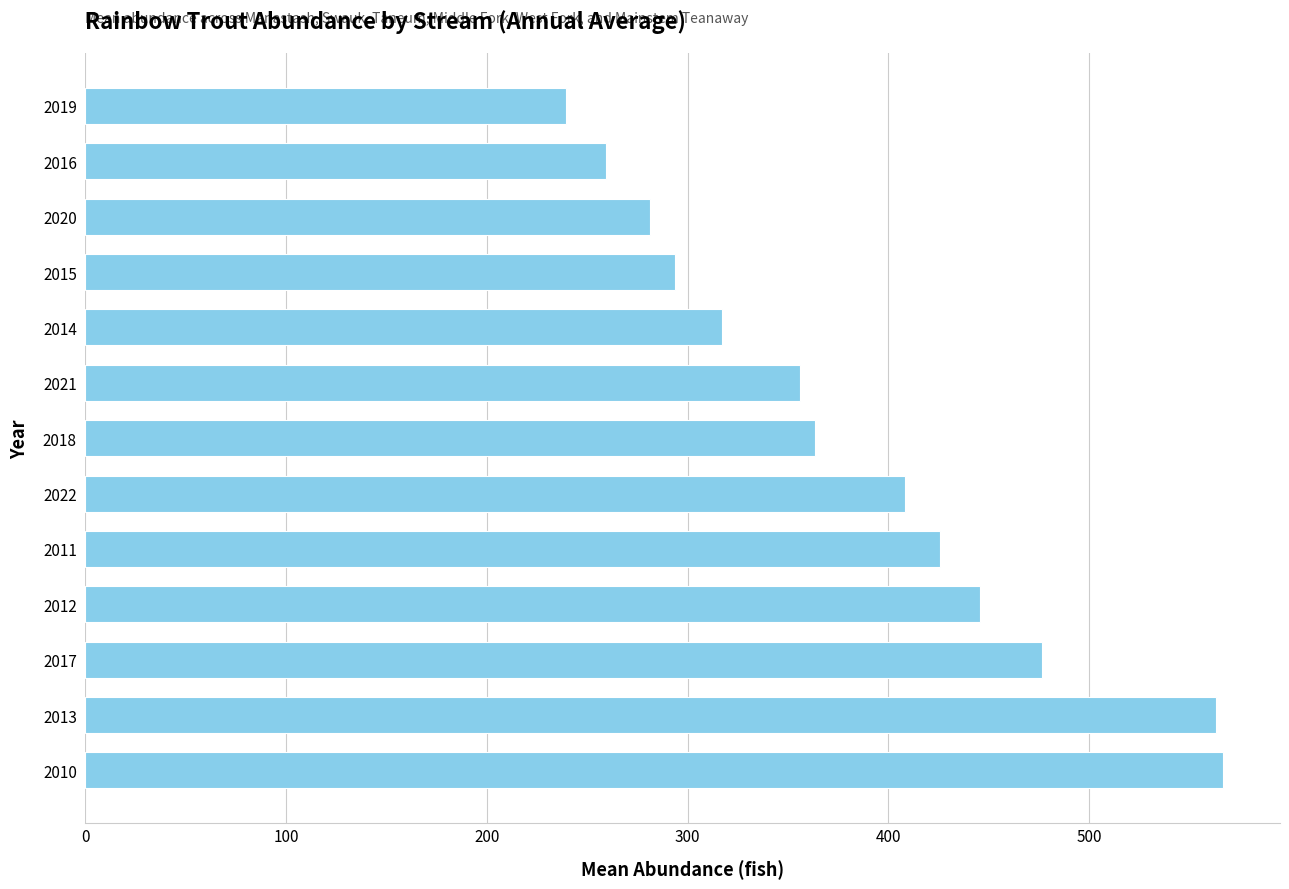

What is the average value?

384.4